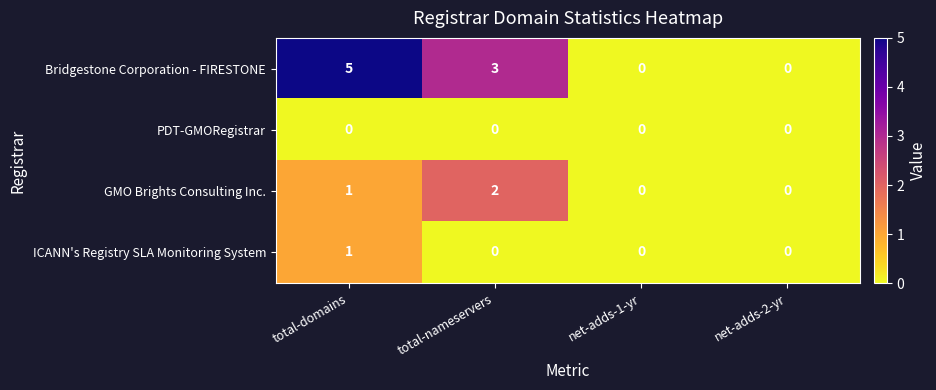

Reading left to right, list all the values displayed in this chart.

Bridgestone Corporation - FIRESTONE: 5	3	0	0
PDT-GMORegistrar: 0	0	0	0
GMO Brights Consulting Inc.: 1	2	0	0
ICANN's Registry SLA Monitoring System: 1	0	0	0